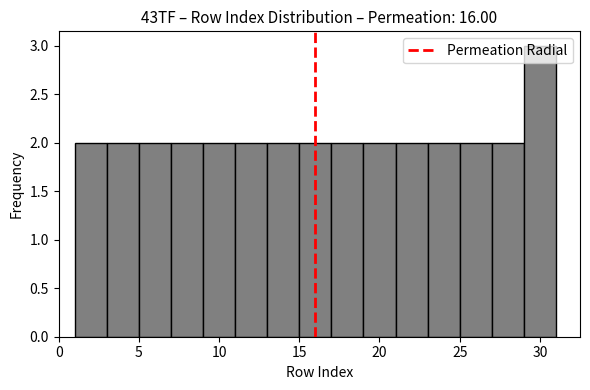

Over which range of the x-axis is the bar tallest?

29 to 31